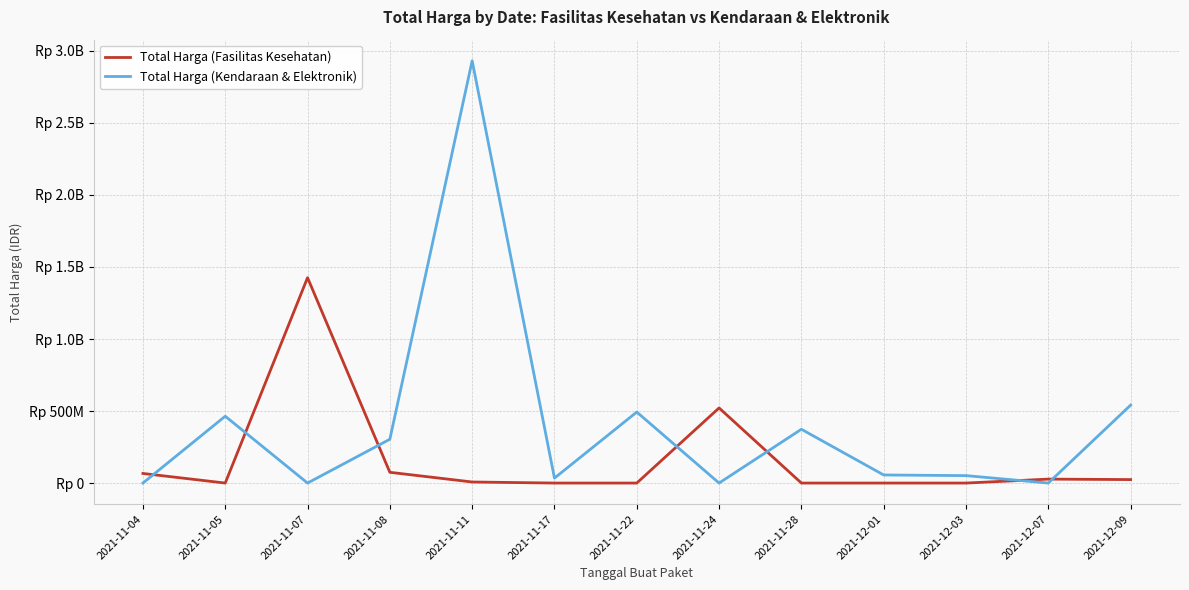

What is the difference between the maximum and second lowest values in the Total Harga (Fasilitas Kesehatan) series?

1425867900